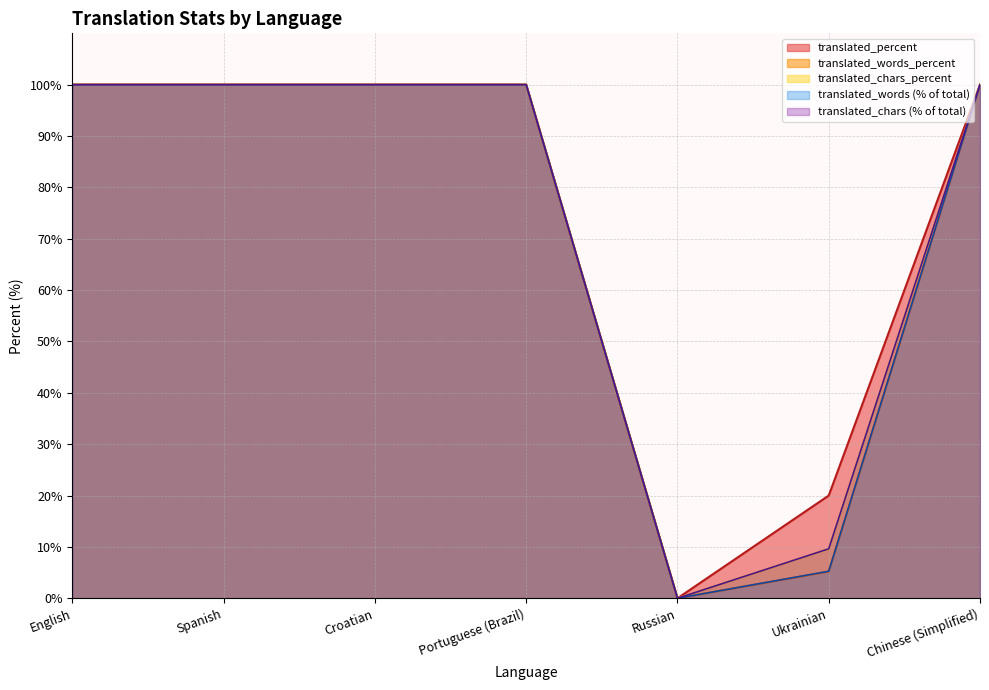

What is the greatest value displayed?

100.0